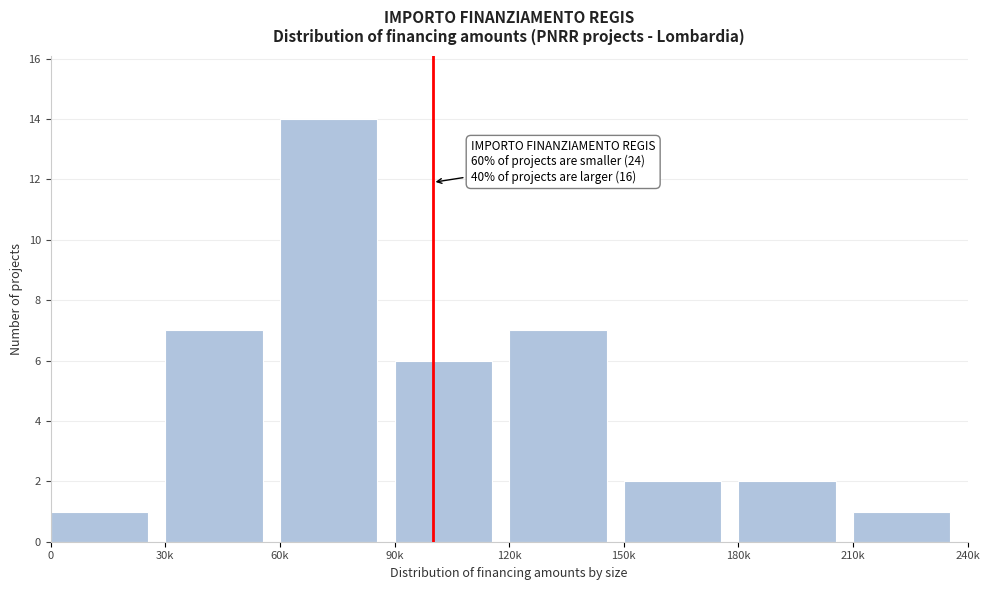

Reading left to right, list all the values displayed in this chart.

1	7	14	6	7	2	2	1